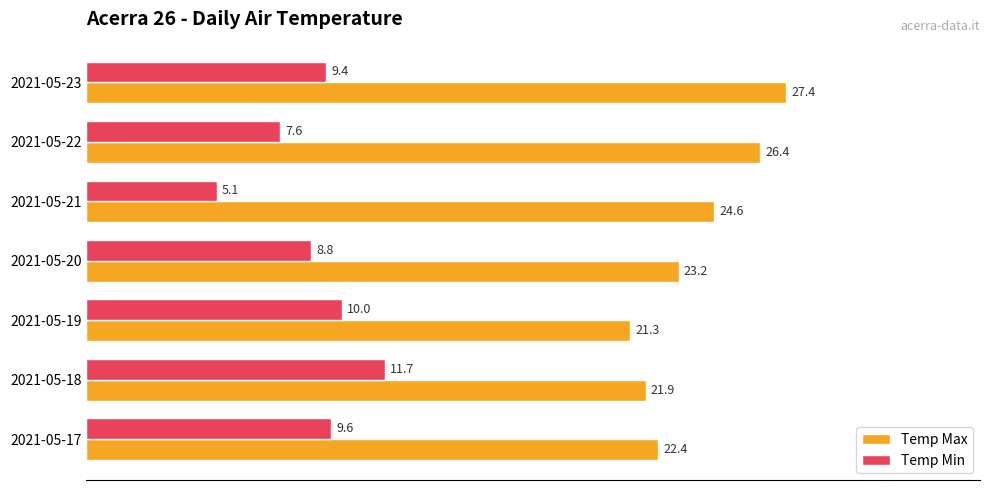

Rank the series by their maximum value, from lowest to highest.

Temp Min, Temp Max